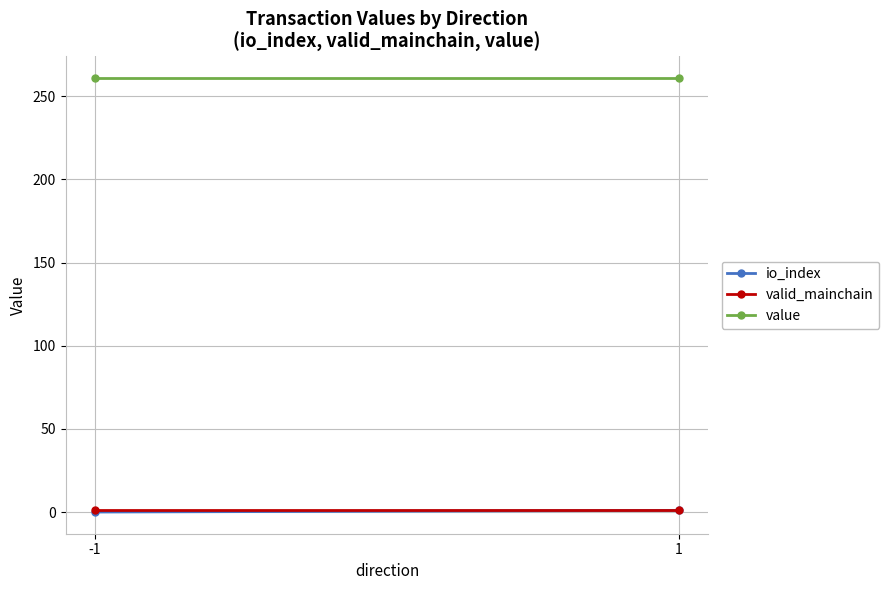

What is the total value across all series at 1?

262.8